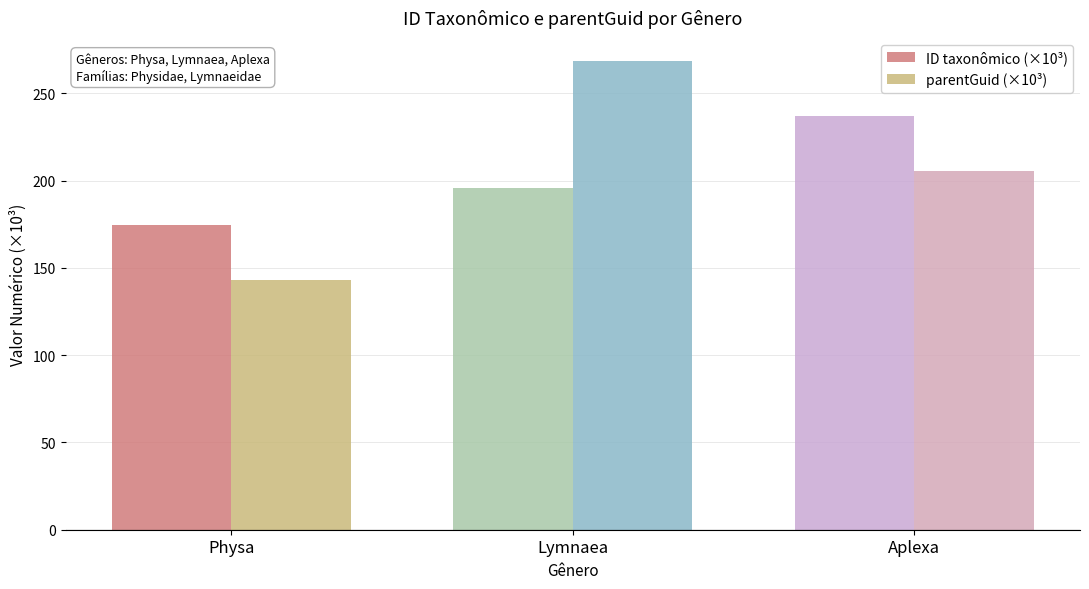

What is the minimum value shown in the chart?

142.9